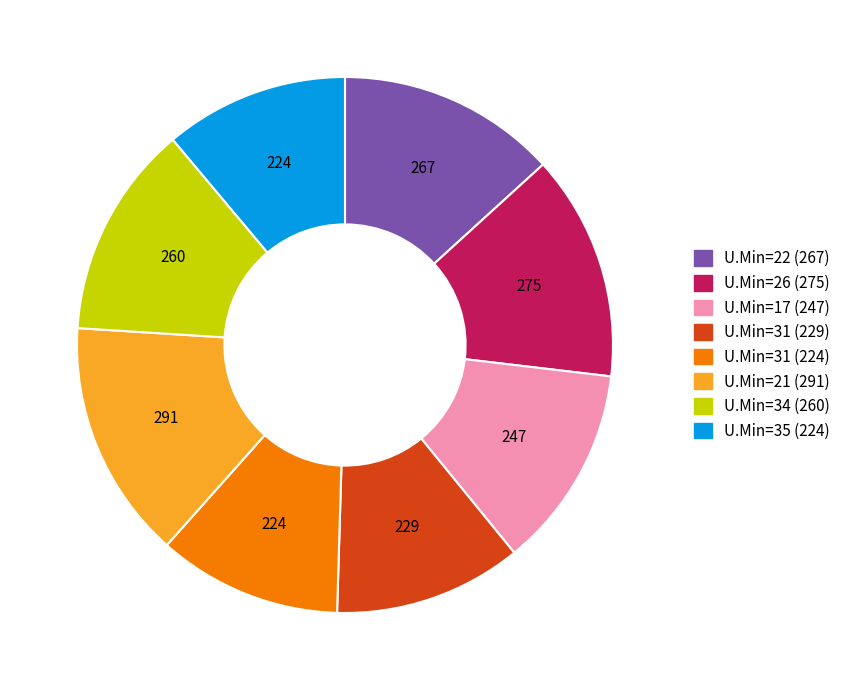

Is there a majority slice in this chart?

No